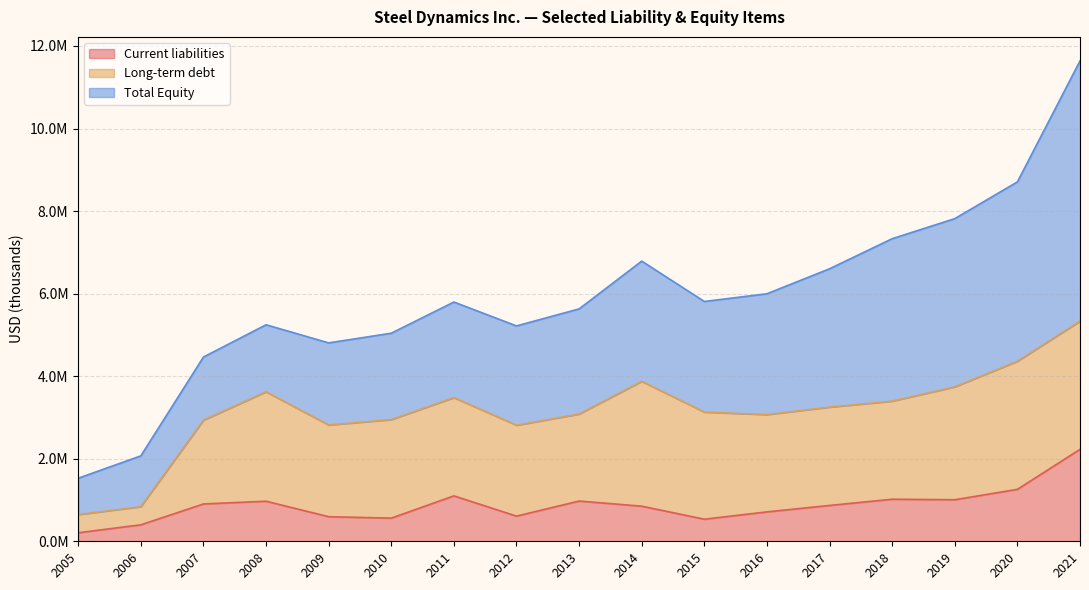

Which category has the highest value across all series?

2021